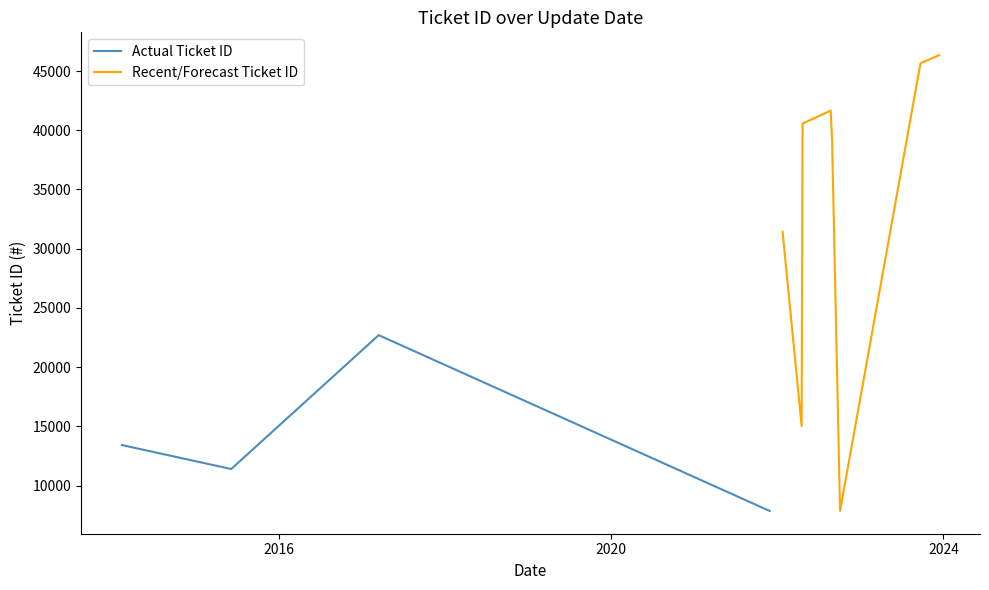

How many data points are above 31431?

5